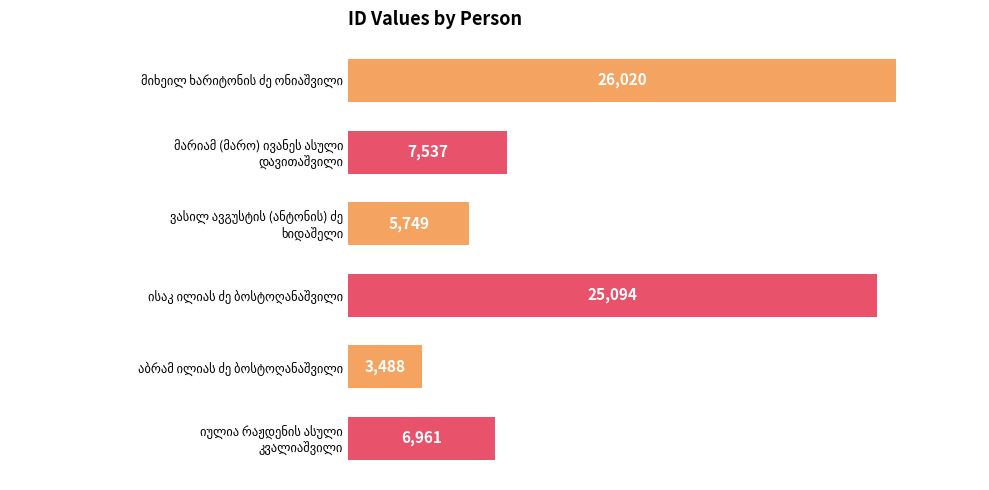

What is the greatest value displayed?

26020